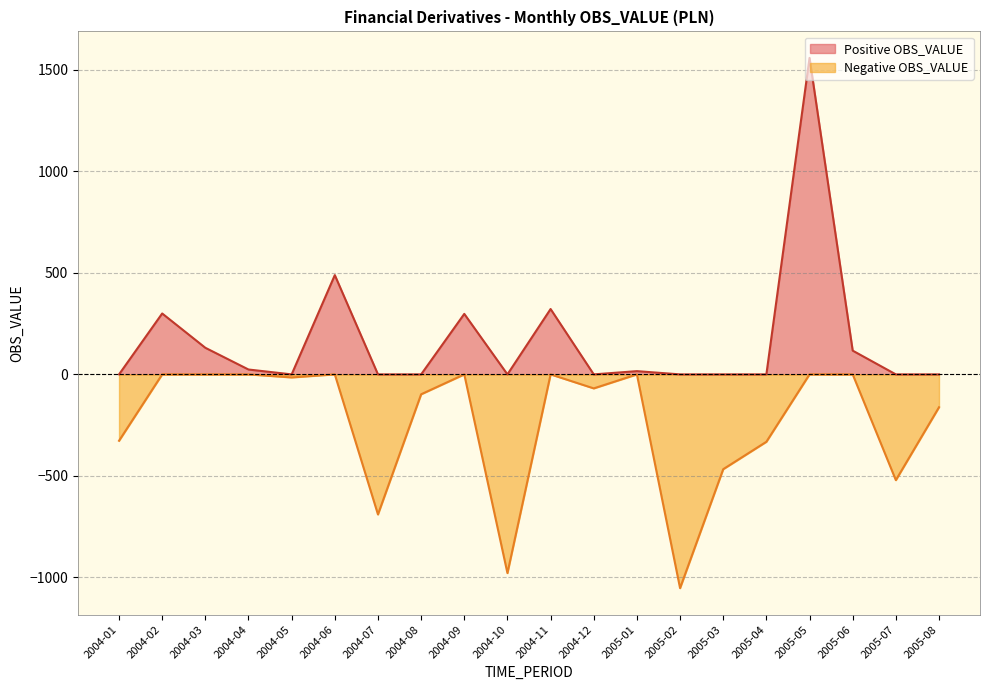

True or false: Positive and Negative intersect in this chart.

False